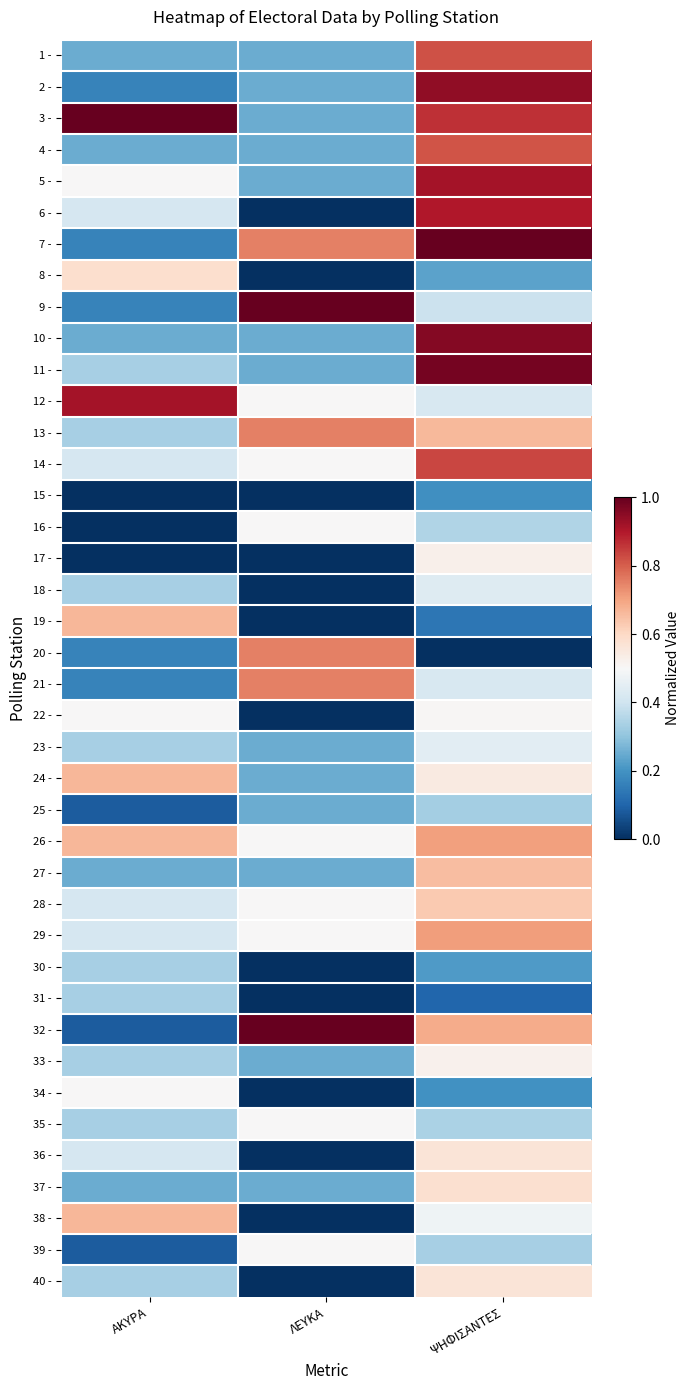

Between ΨΗΦΙΣΑΝΤΕΣ and ΛΕΥΚΑ, which is larger?

ΨΗΦΙΣΑΝΤΕΣ